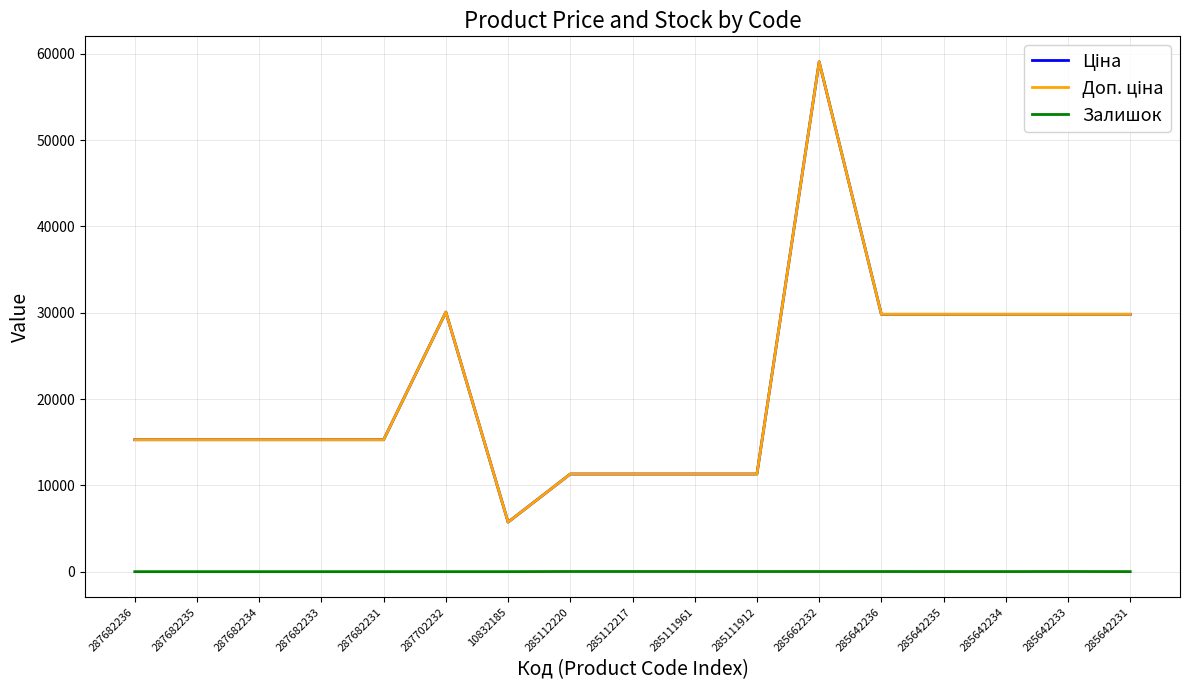

Between 287682233 and 287702232, which series saw the biggest shift?

Ціна